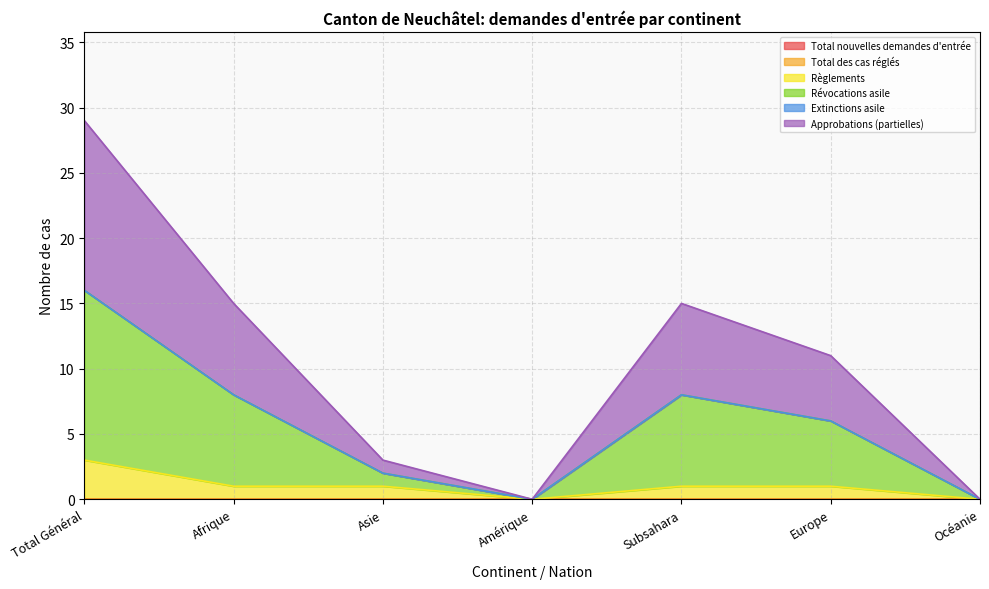

What is the spread (max minus min) of values at Asie?

2